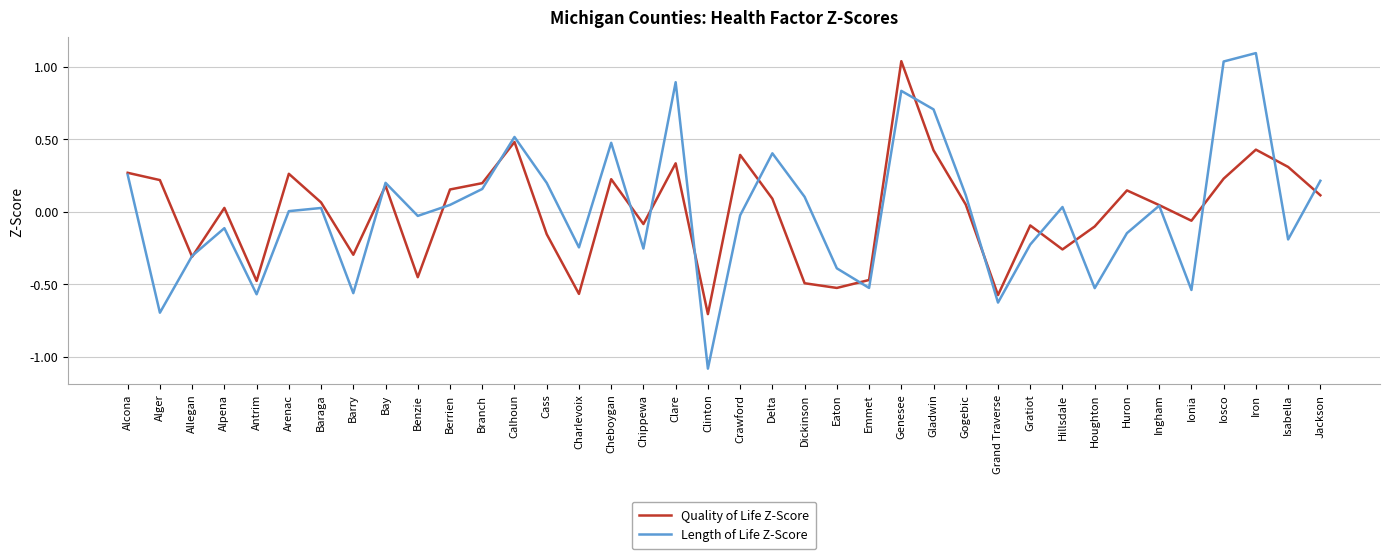

What is the approximate value of Length of Life Z-Score at Gladwin?

0.7